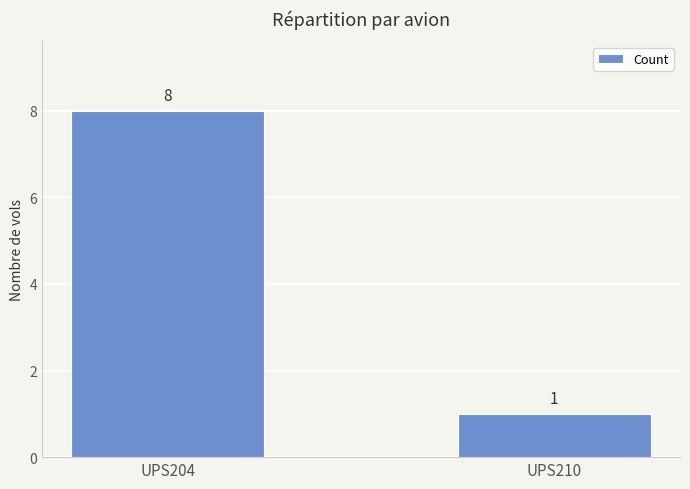

Is it true that the value at UPS210 is 1?

True